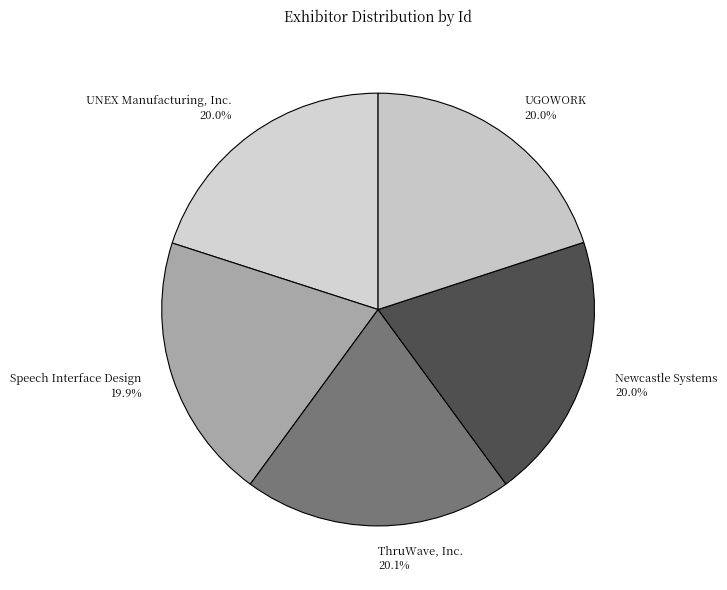

Approximately how many times larger is the value at Newcastle Systems compared to ThruWave, Inc.?

1.0